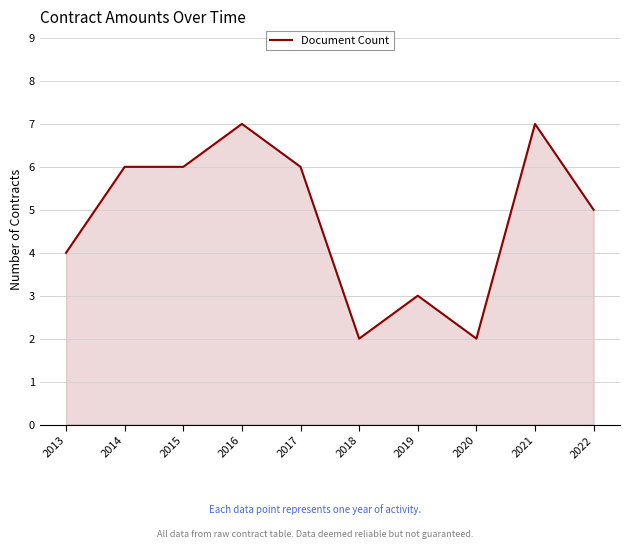

What is the greatest value displayed?

7